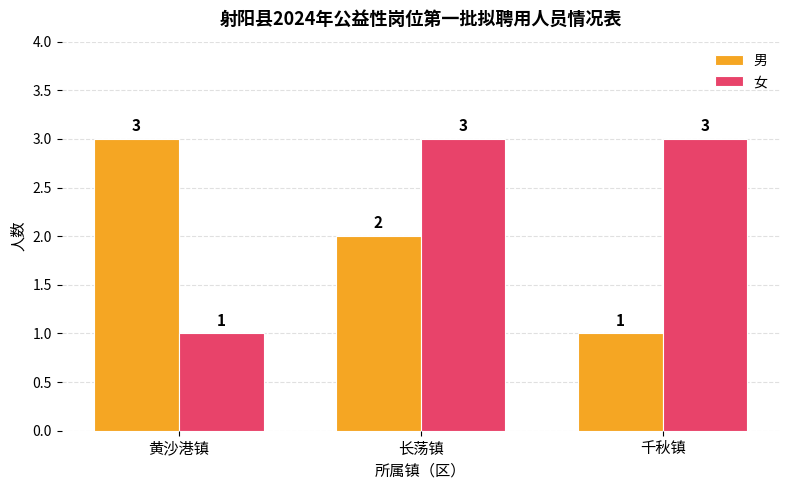

What is the value of the 女 bar at the 3rd from the left?

3